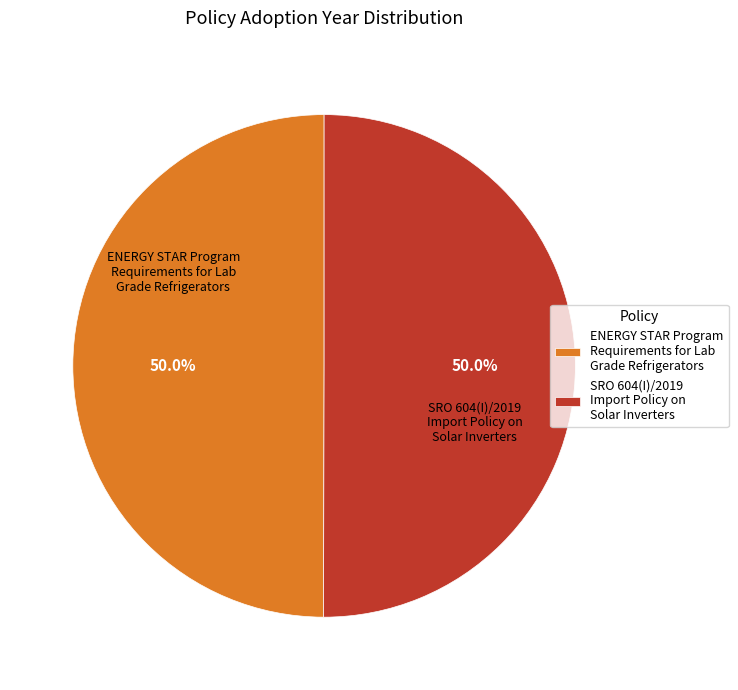

Count the number of slices in the pie.

2